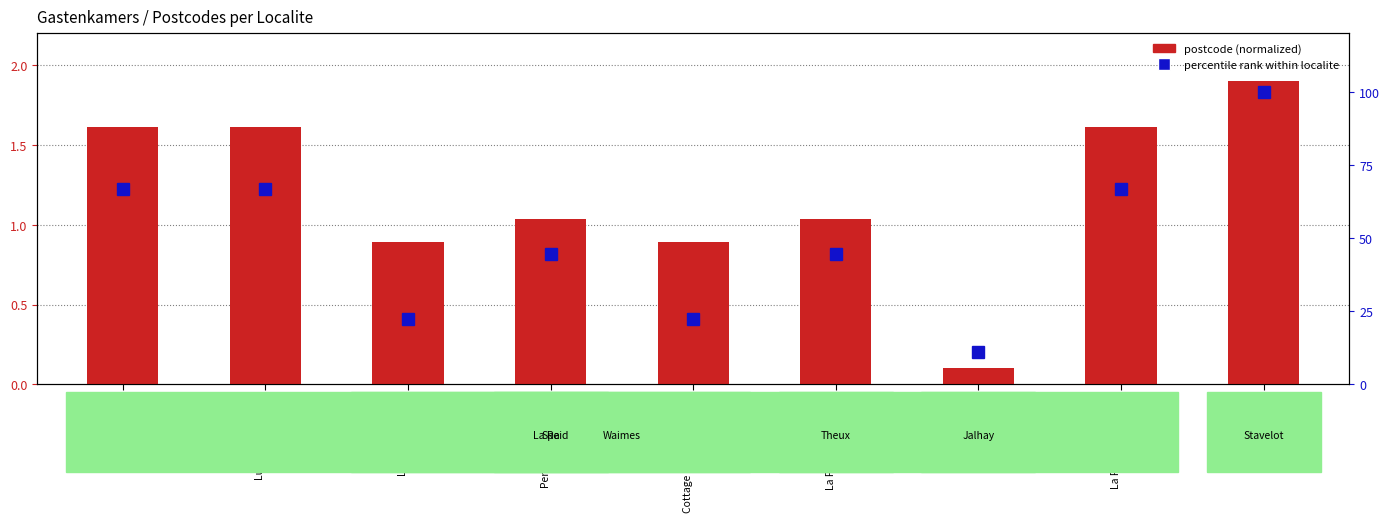

Reading right to left, list all the values displayed in this chart.

postcode (normalized): 1.9	1.6	0.1	1.0	0.9	1.0	0.9	1.6	1.6
percentile rank: 100.0	66.7	11.1	44.4	22.2	44.4	22.2	66.7	66.7